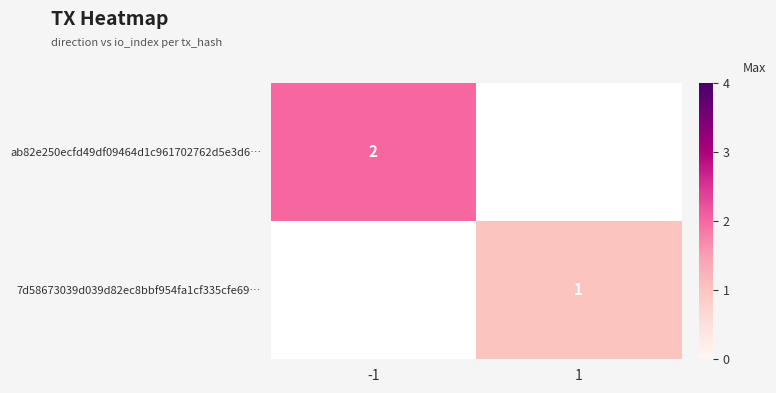

The ab82e250ecfd49df09464d1c961702762d5e3d6… series shows 2 at -1. True or false?

True